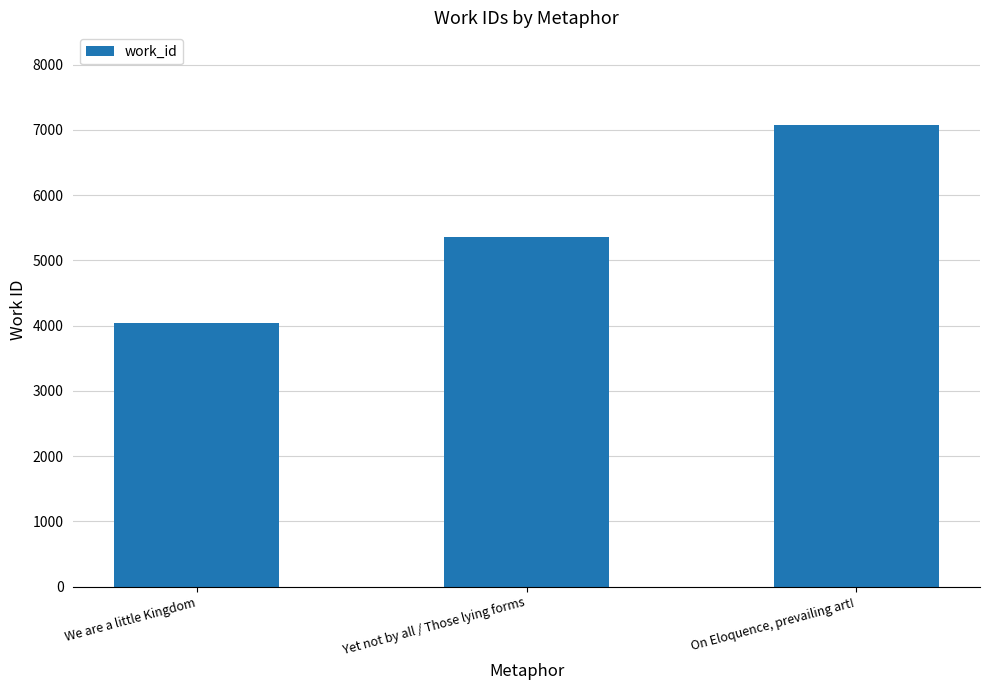

What is the difference between the values at Yet not by all / Those lying forms and On Eloquence, prevailing art!?

1714